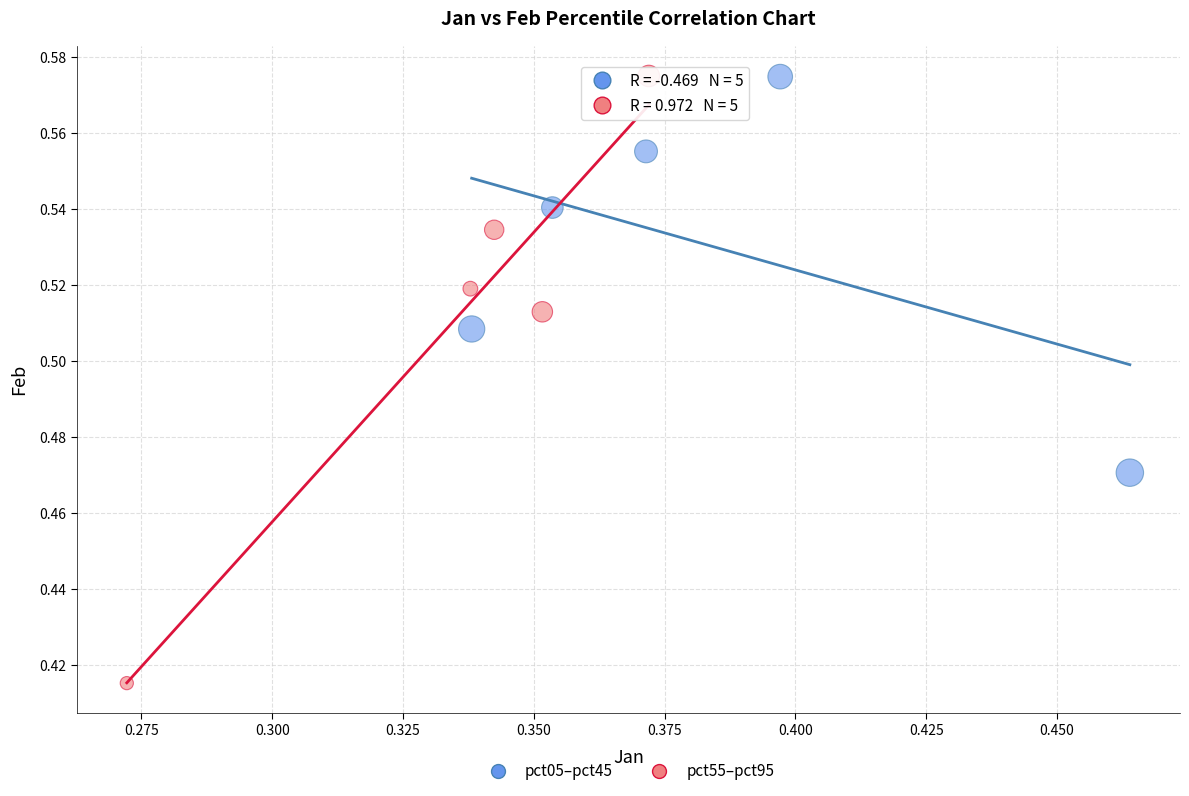

Which series reaches the minimum Y coordinate?

pct55–pct95